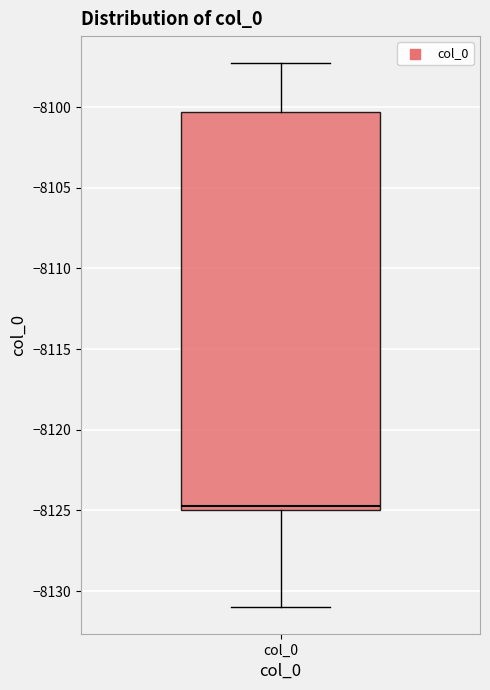

Transcribe this box plot: give where the median line is, the range the box spans, and where the two whiskers end, as read against the y-axis. The values are not printed on the chart, so give them approximately, as read against the axis.

median -8125.0 (just above the box's lower edge), box -8125.0 to -8100.5, whiskers -8131.0 to -8097.5